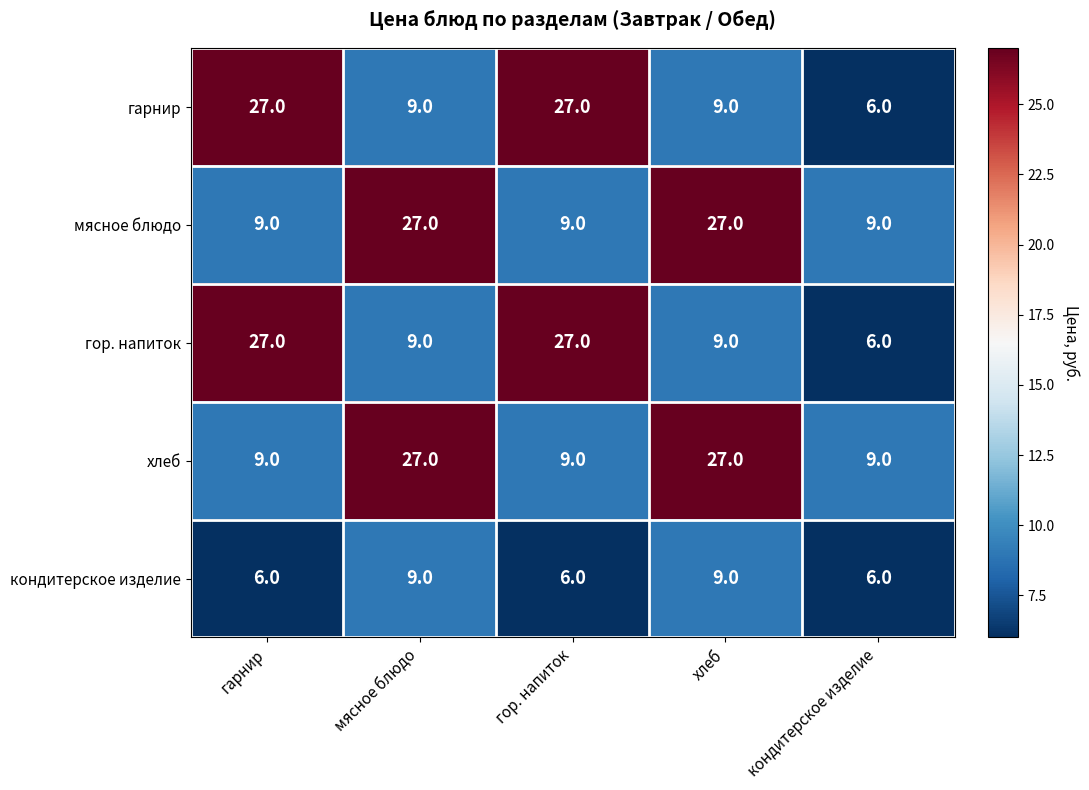

At how many categories does at least one series exceed 18?

4